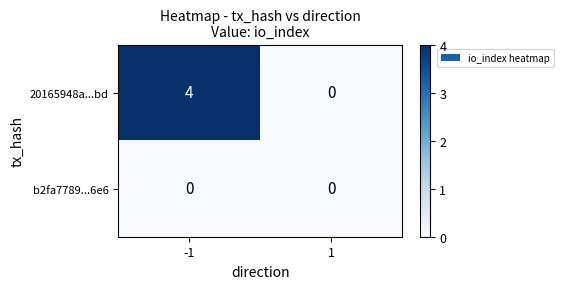

Which series has the largest range (max minus min)?

20165948a...bd